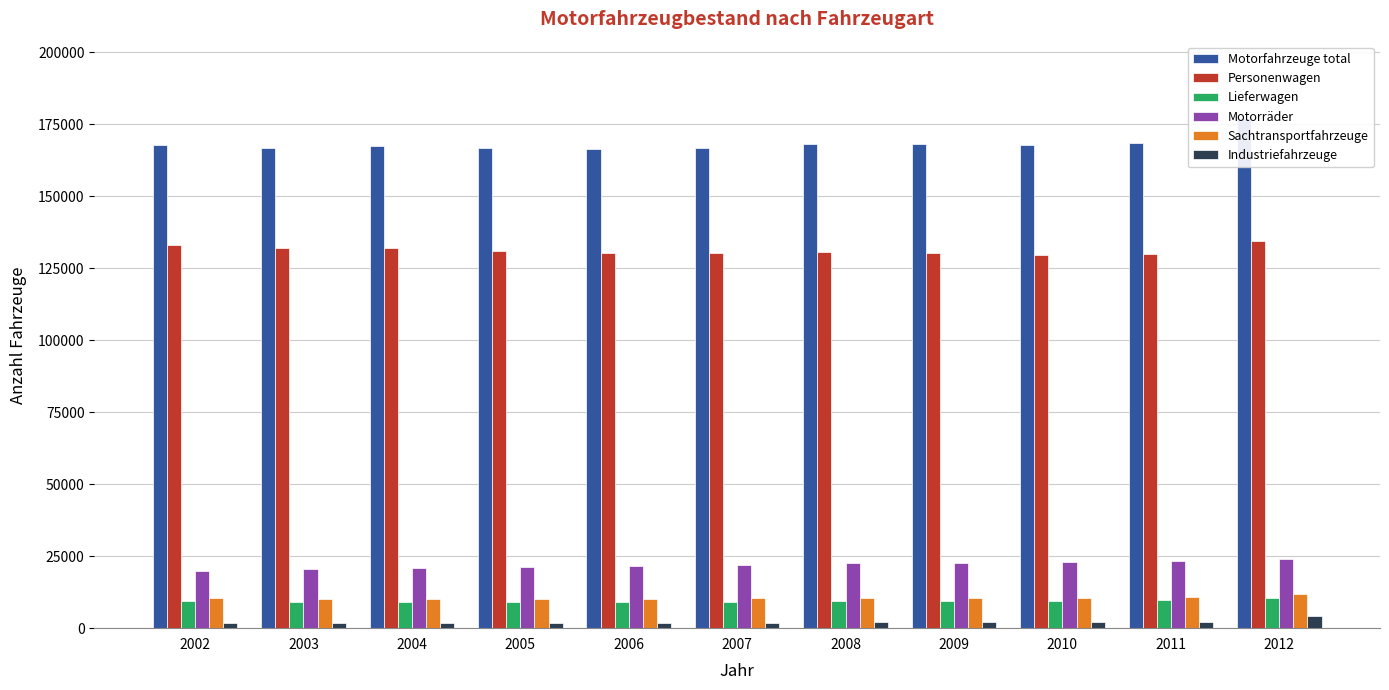

Reading right to left, list all the values displayed in this chart.

Motorfahrzeuge total: 177115	168479	167862	168155	168069	166826	166257	166817	167285	166836	167723
Personenwagen: 134468	129906	129663	130285	130601	130150	130137	131115	131881	131902	133191
Lieferwagen: 10541	9679	9516	9478	9280	9203	9091	9046	9086	9076	9285
Motorräder: 23952	23212	23000	22784	22595	22015	21669	21282	21015	20554	19927
Sachtransportfahrzeuge: 11739	10757	10598	10608	10456	10394	10250	10183	10188	10203	10449
Industriefahrzeuge: 4392	2131	2119	2052	1990	1921	1869	1869	1806	1834	1826